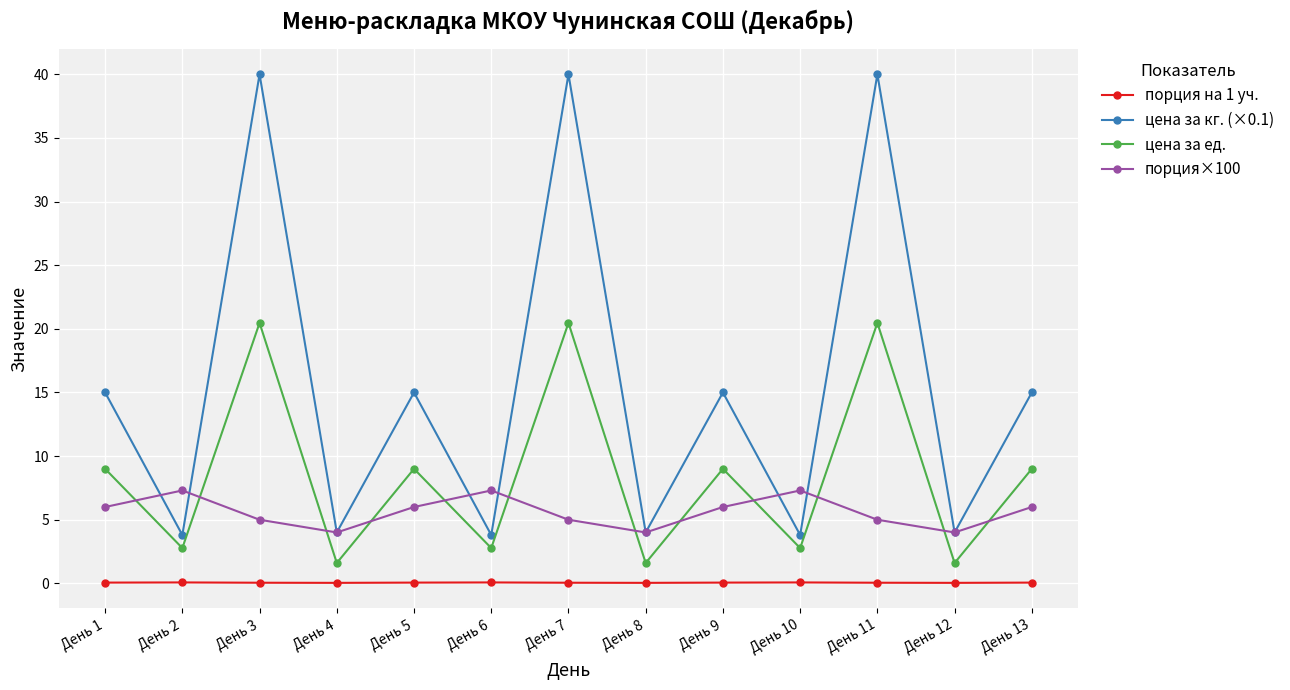

What is the difference between the second highest and minimum values in the цена за ед. series?

18.9